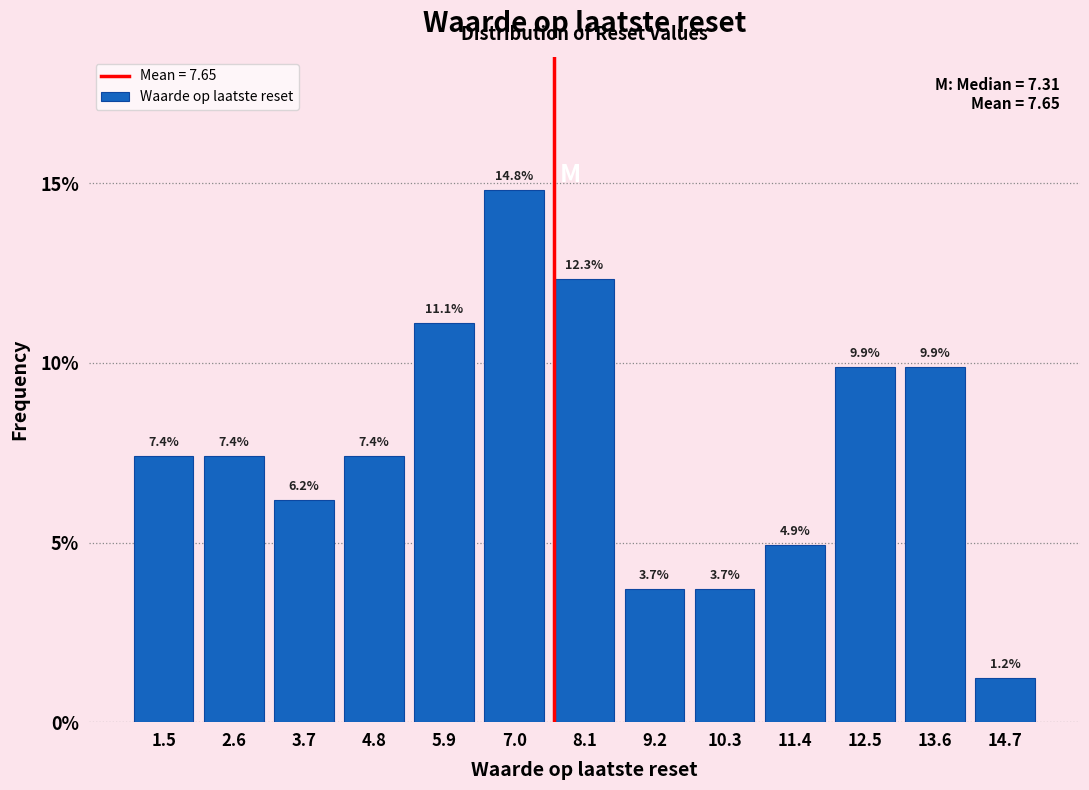

Reading left to right, transcribe this chart: for each bar, give the range it covers on the x-axis and its height. The bar edges are not printed on the chart, so give them approximately, as read against the axis.

1.0 to 2.0: 7.4
2.0 to 3.2: 7.4
3.2 to 4.2: 6.2
4.2 to 5.4: 7.4
5.4 to 6.4: 11.1
6.4 to 7.6: 14.8
7.6 to 8.6: 12.3
8.6 to 9.8: 3.7
9.8 to 10.8: 3.7
10.8 to 12.0: 4.9
12.0 to 13.0: 9.9
13.0 to 14.2: 9.9
14.2 to 15.2: 1.2